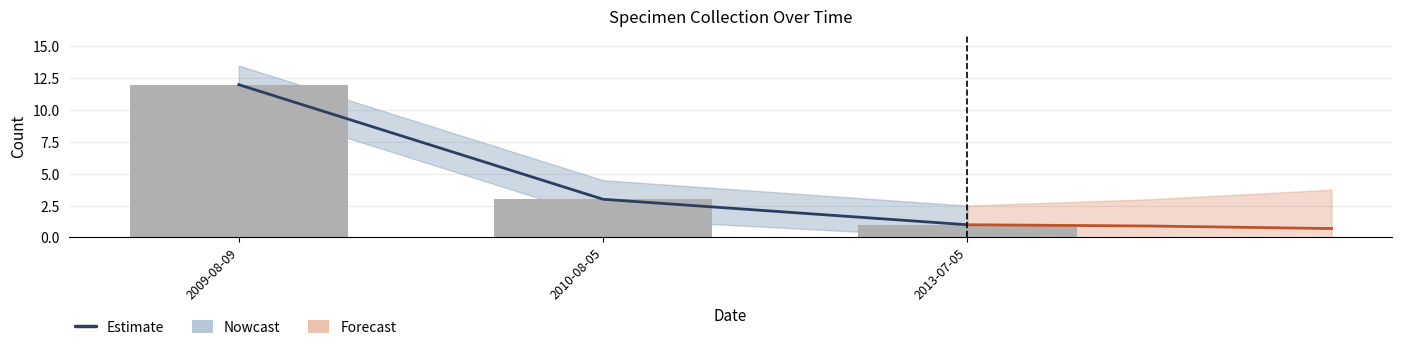

Reading right to left, list all the values displayed in this chart.

Nowcast: 1.0	3.0	12.0
Forecast: 0.7	0.9	1.0
Count: 1.0	3.0	12.0